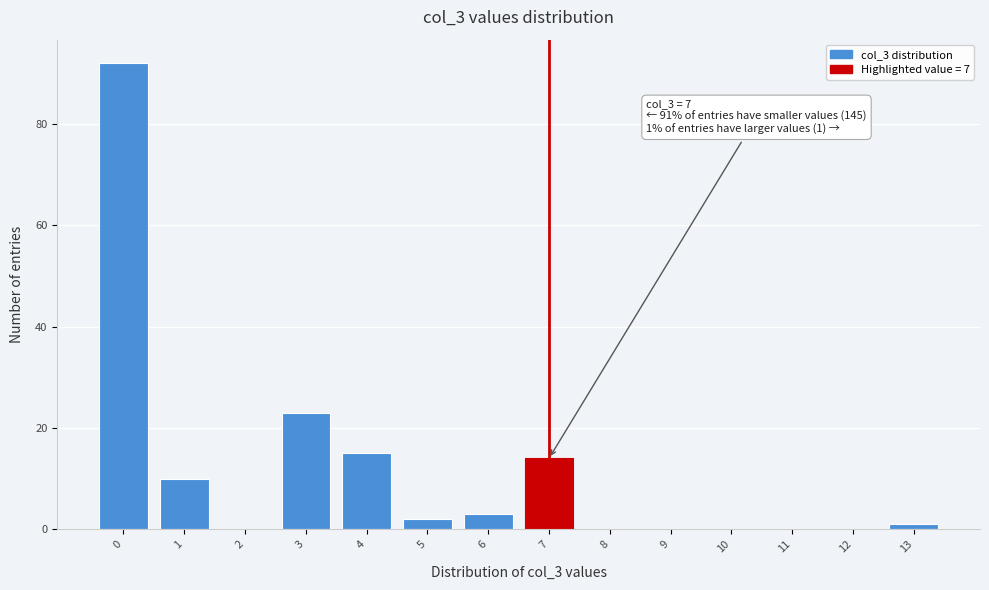

Reading right to left, what are all the values shown in this chart?

13=1	12=0	11=0	10=0	9=0	8=0	7=14	6=3	5=2	4=15	3=23	2=0	1=10	0=92